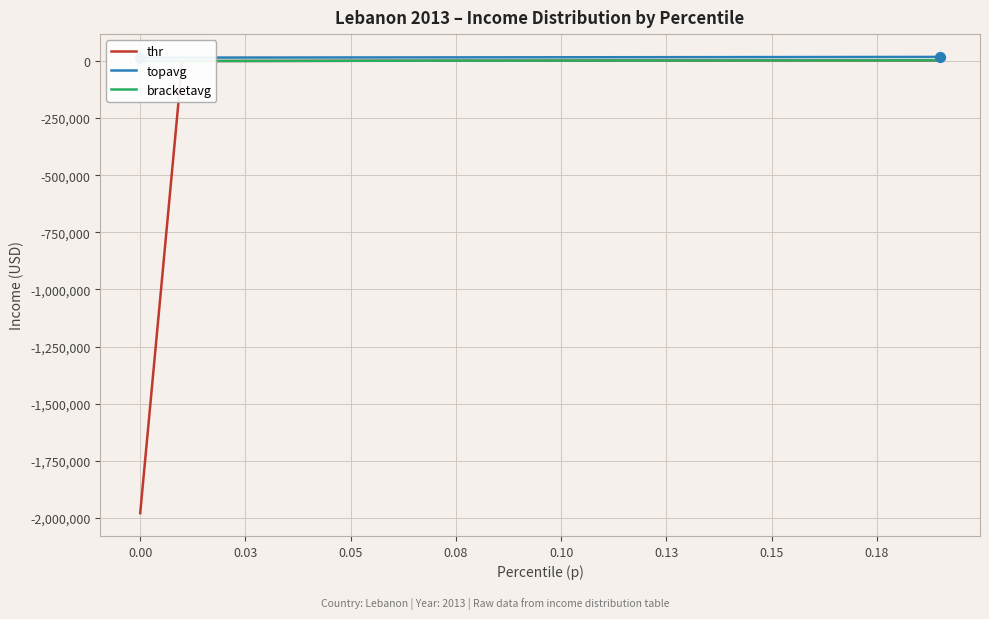

At how many categories does at least one series exceed -193972?

20